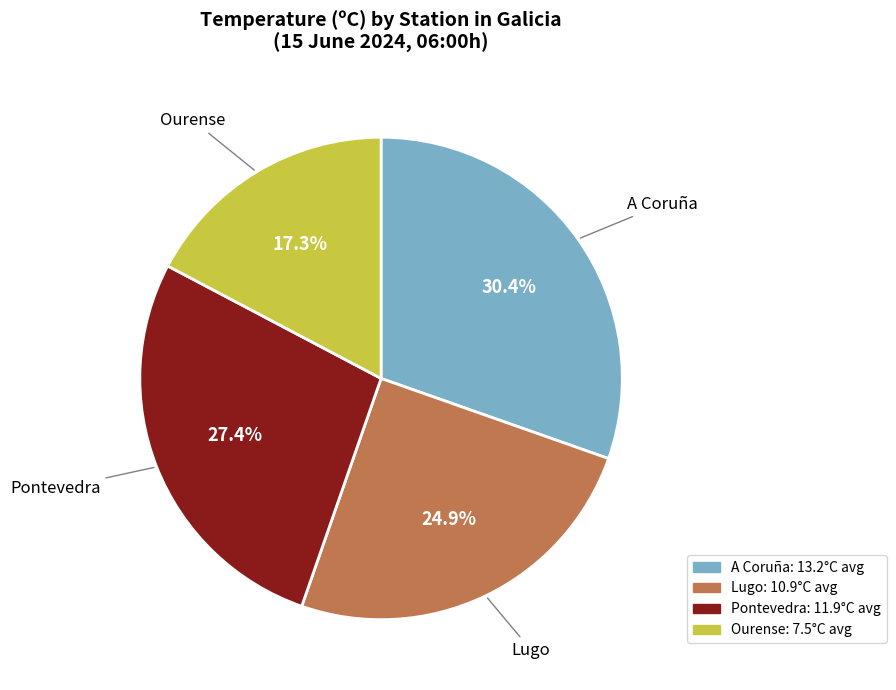

Is there any slice that represents more than half of the pie?

No